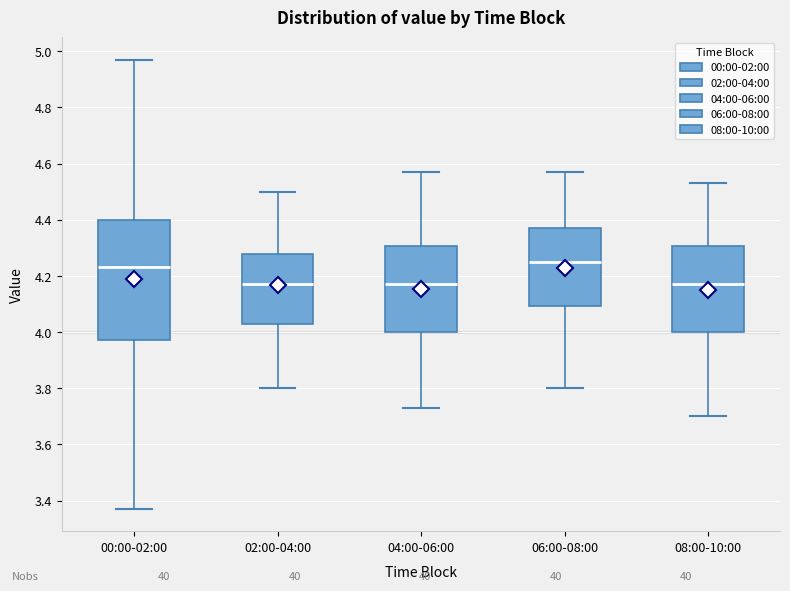

Reading left to right, read every box against the y-axis: the position of its median line, the range the box covers, and the ends of its whiskers. The values are not printed on the chart, so give them approximately, as read against the axis.

00:00-02:00: median 4.24, box 3.98 to 4.40, whiskers 3.38 to 4.98
02:00-04:00: median 4.18, box 4.04 to 4.28, whiskers 3.80 to 4.50
04:00-06:00: median 4.18, box 4.00 to 4.30, whiskers 3.74 to 4.58
06:00-08:00: median 4.26, box 4.10 to 4.38, whiskers 3.80 to 4.58
08:00-10:00: median 4.18, box 4.00 to 4.30, whiskers 3.70 to 4.54